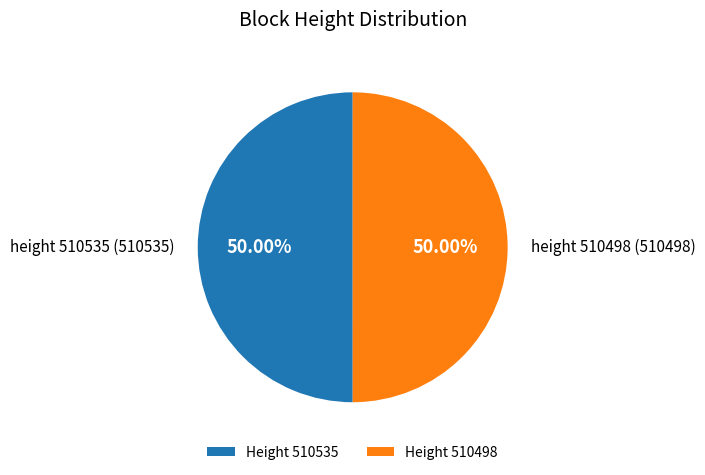

To the nearest percent, what is the average slice percentage?

50%